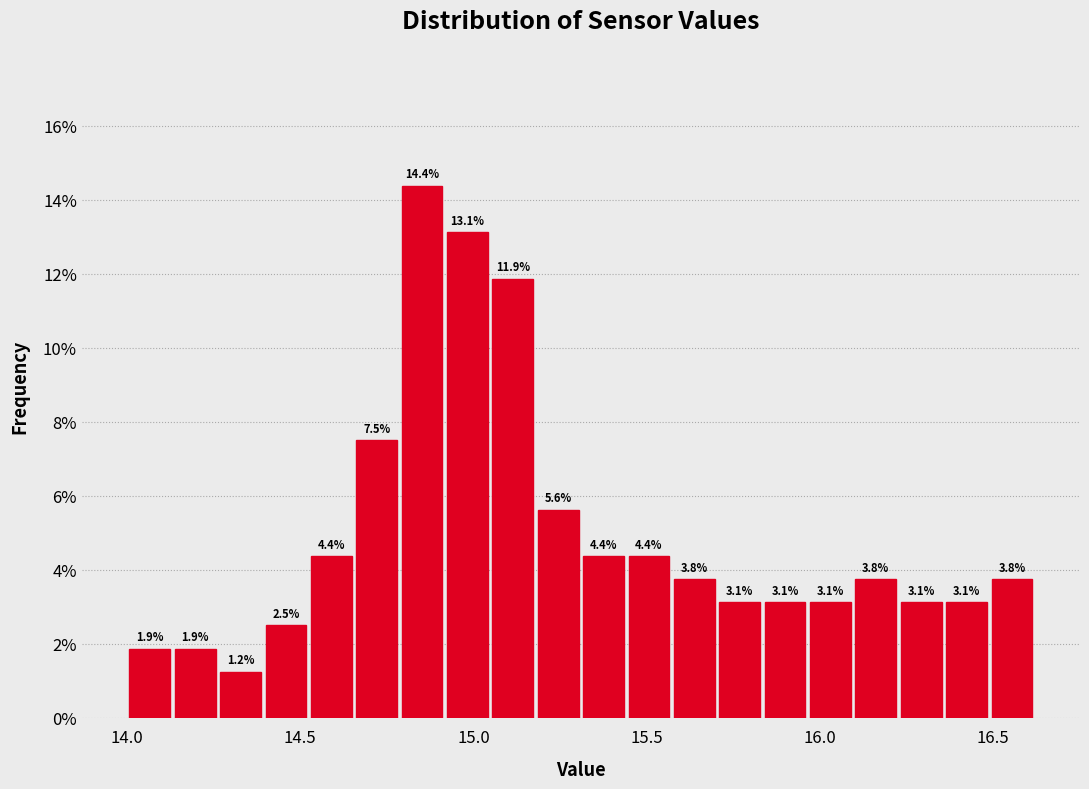

Read against the x-axis, roughly where is the centre of the tallest bar?

14.85